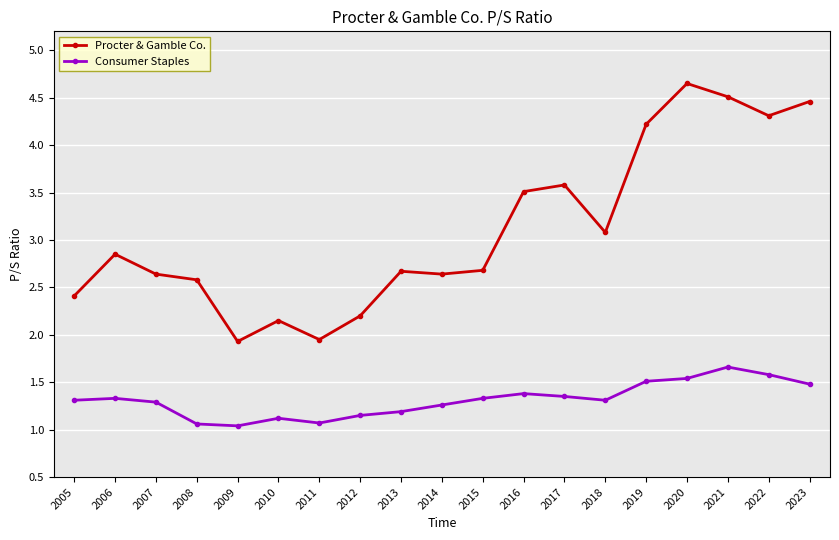

What is the value of the Consumer Staples point at the 18th from the left?

1.6